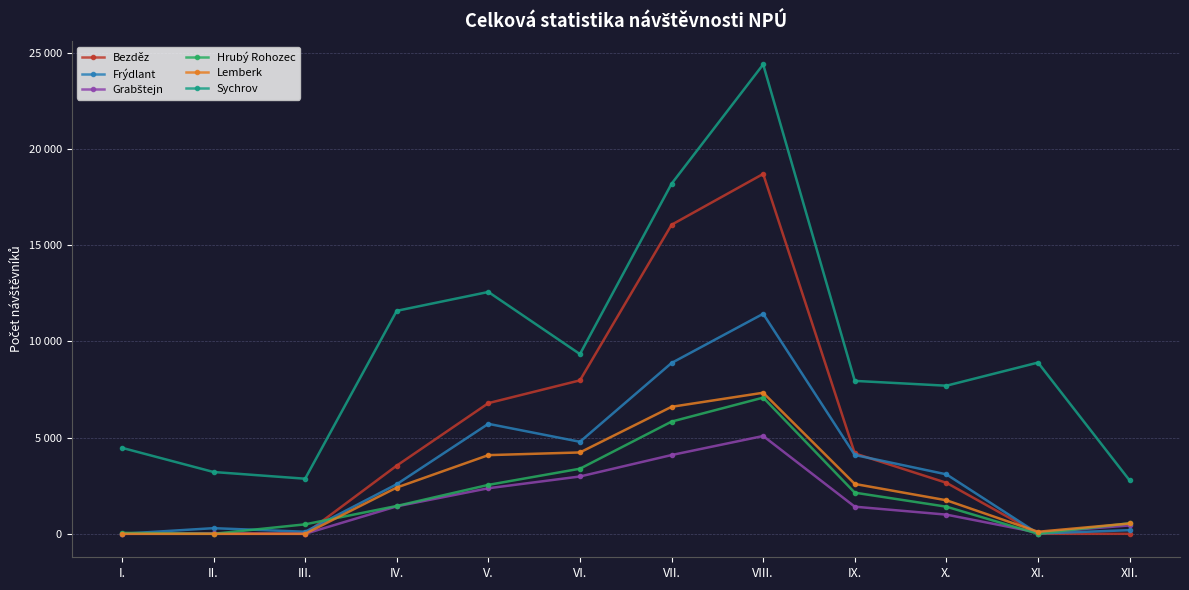

How many positive values does the Lemberk series have?

9